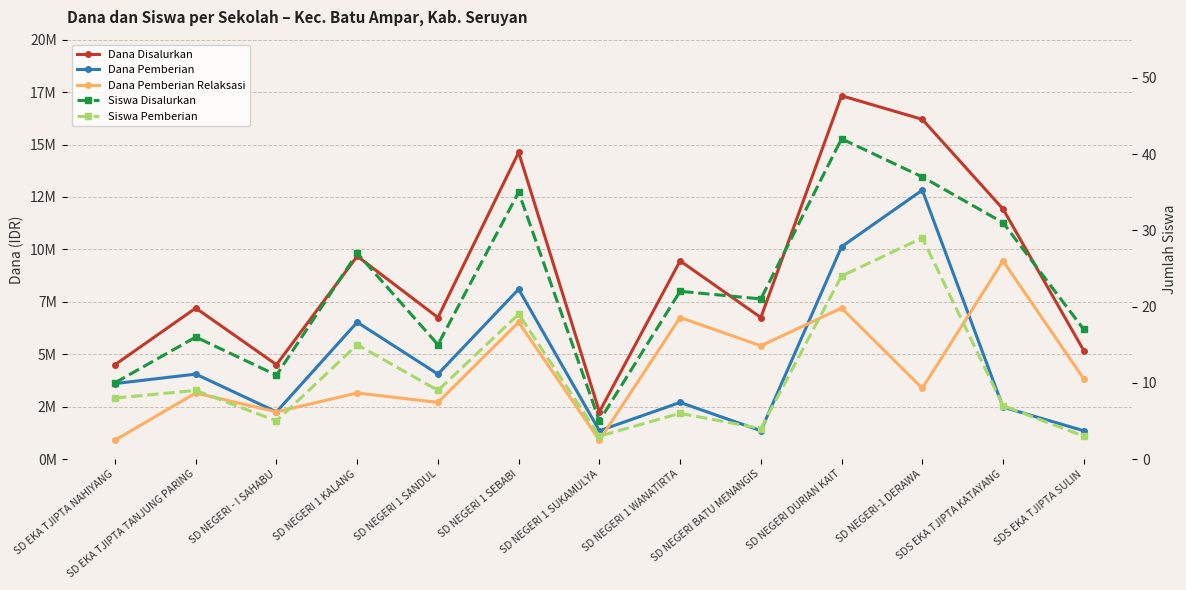

Which series has the widest spread of values?

Dana Disalurkan